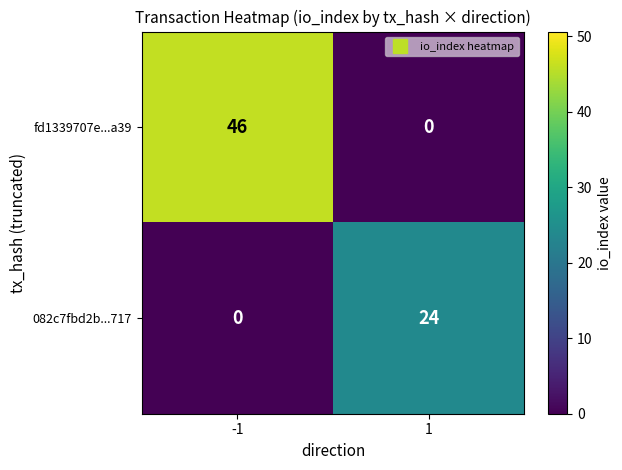

What is the approximate value of 082c7fbd2b...717 at 1, to the nearest 10?

20